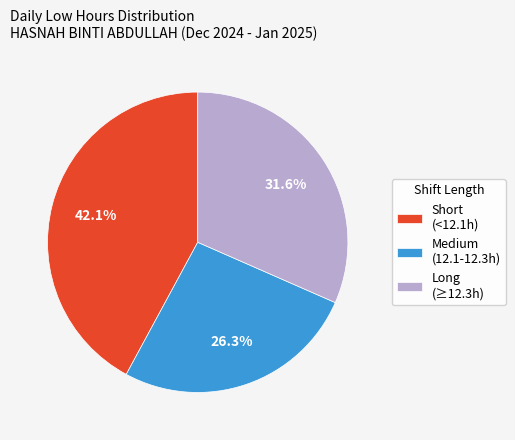

How many slices are in this pie chart?

3